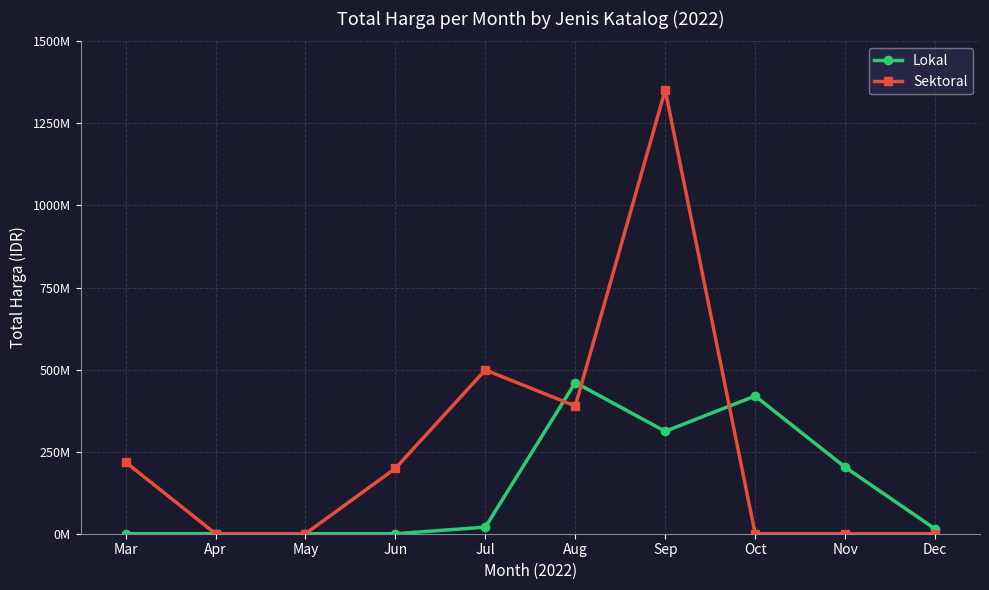

What is the sum of all Sektoral values?

2656984475